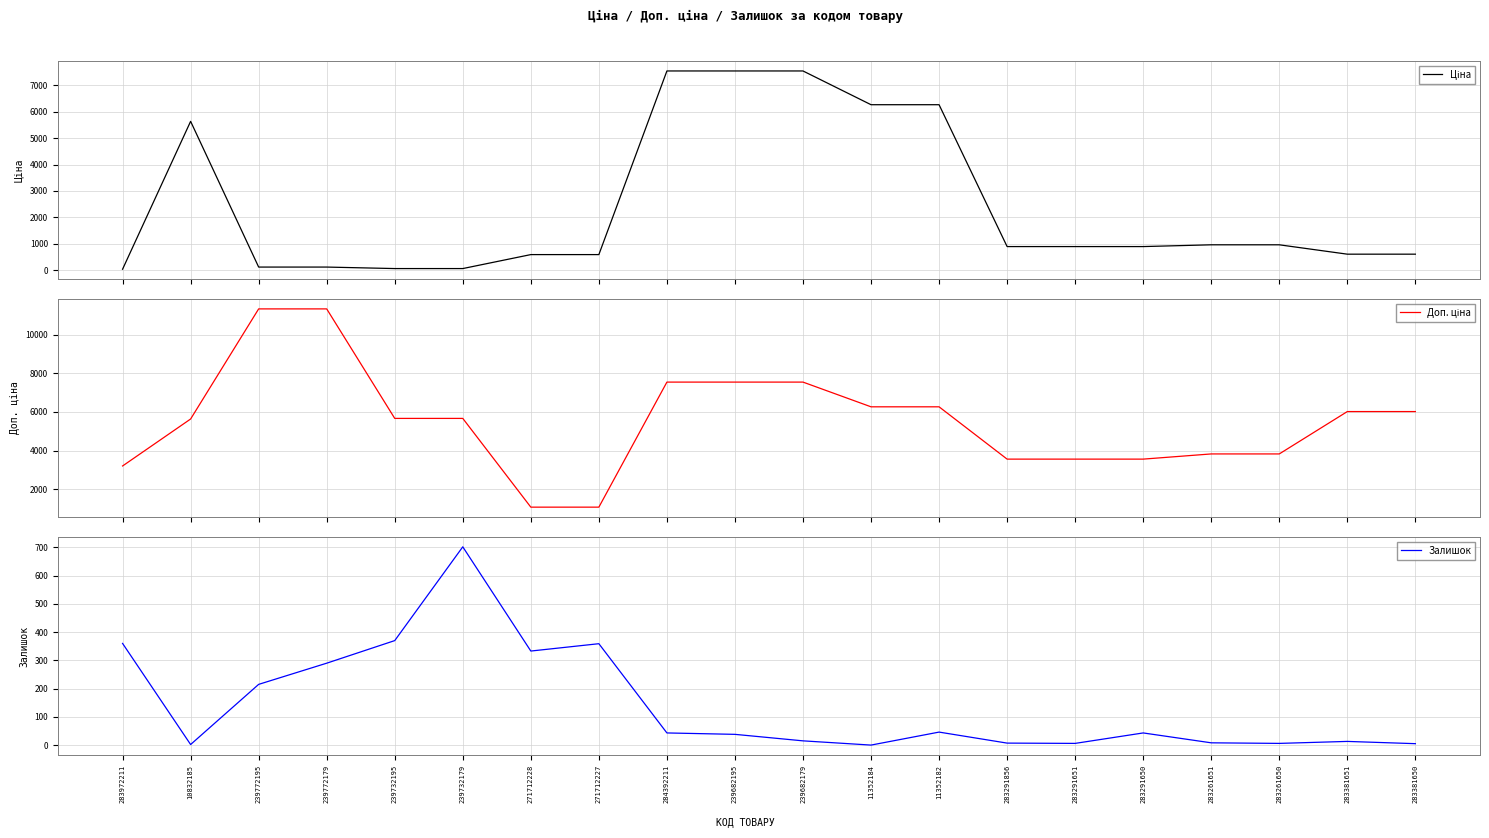

Reading left to right, extract all data points from this chart.

Ціна: 32.0	5636.0	113.3	113.3	56.7	56.7	586.0	586.0	7545.9	7545.9	7545.9	6266.7	6266.7	889.9	889.9	889.9	957.1	957.1	602.1	602.1
Доп. ціна: 3205.0	5636.0	11334.0	11334.0	5667.0	5667.0	1074.5	1074.5	7545.9	7545.9	7545.9	6266.7	6266.7	3559.7	3559.7	3559.7	3828.4	3828.4	6020.8	6020.8
Залишок: 360.0	2.0	215.0	290.0	370.0	702.0	333.0	359.0	43.0	38.0	15.0	0.0	46.0	7.0	6.0	43.0	8.0	6.0	13.0	5.0